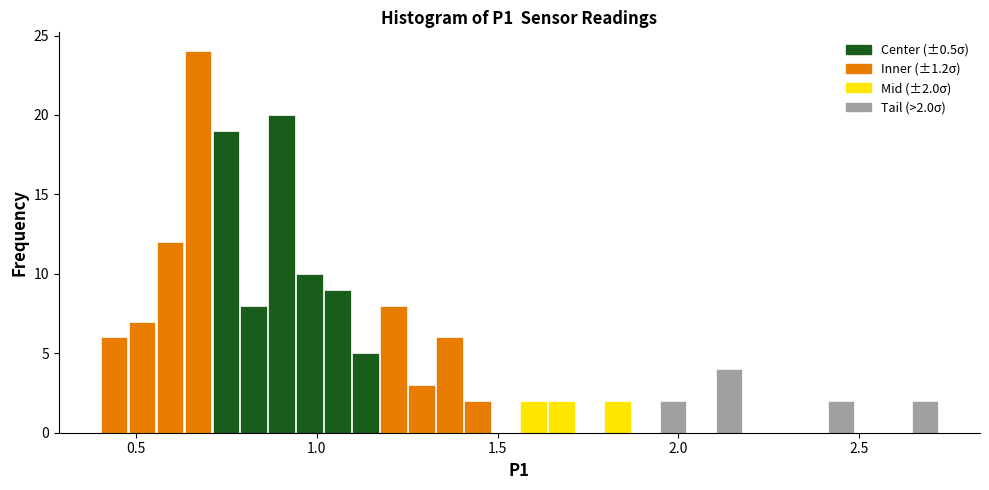

Read against the x-axis, roughly where is the centre of the tallest bar?

0.65